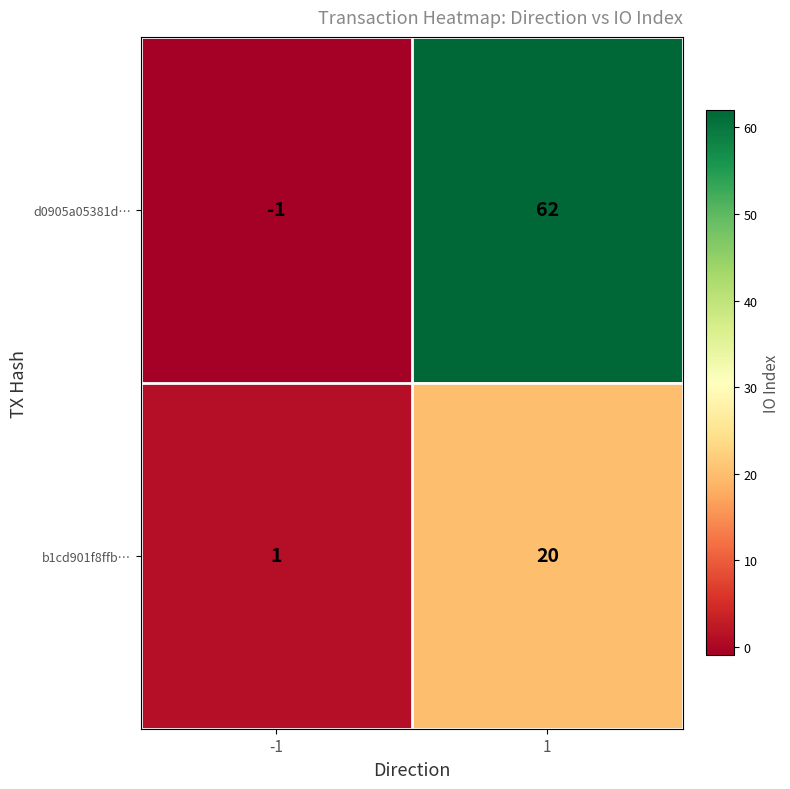

Count the number of categories in the chart.

2